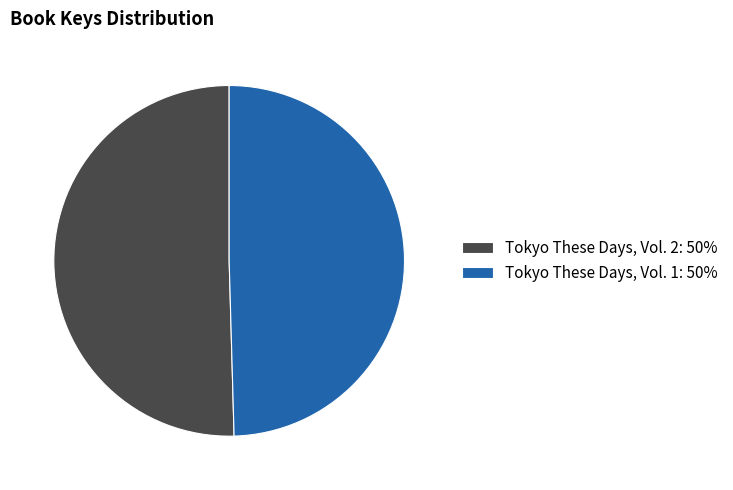

True or false: Tokyo These Days, Vol. 1 accounts for 50% of the total.

True